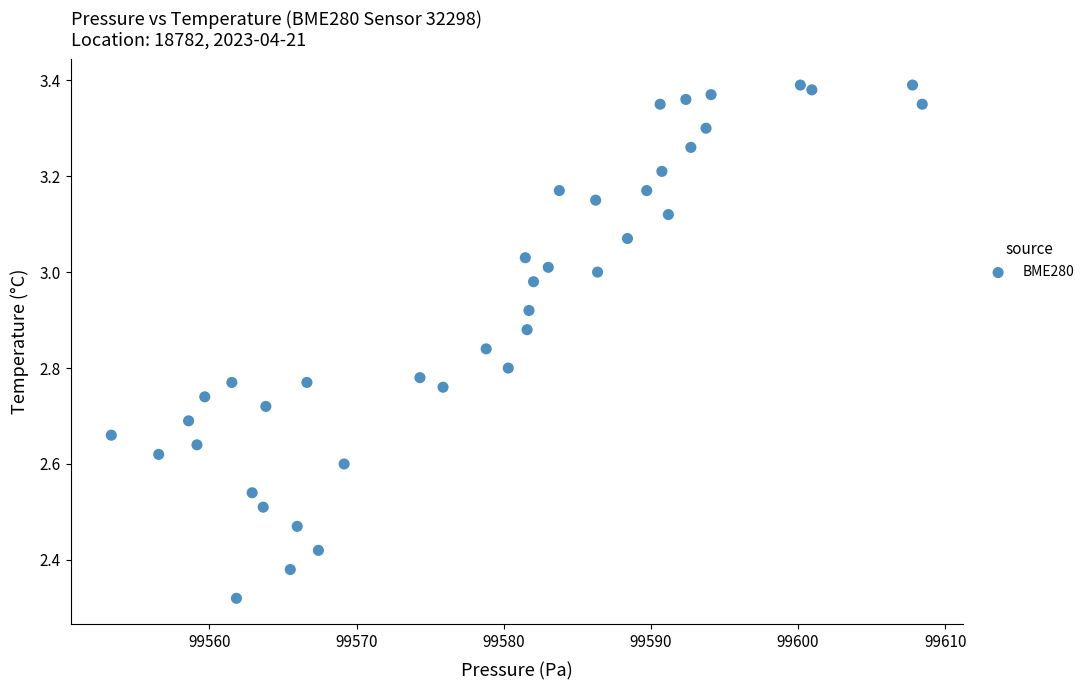

What is the range of Y values (max minus min)?

1.1